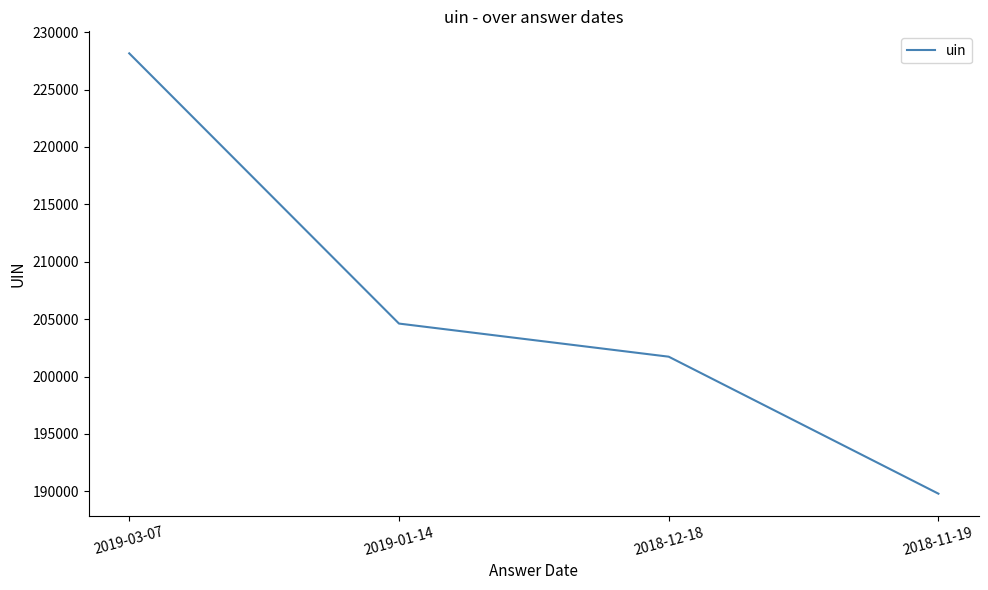

True or false: there are more than 2 points higher than both neighbors.

False